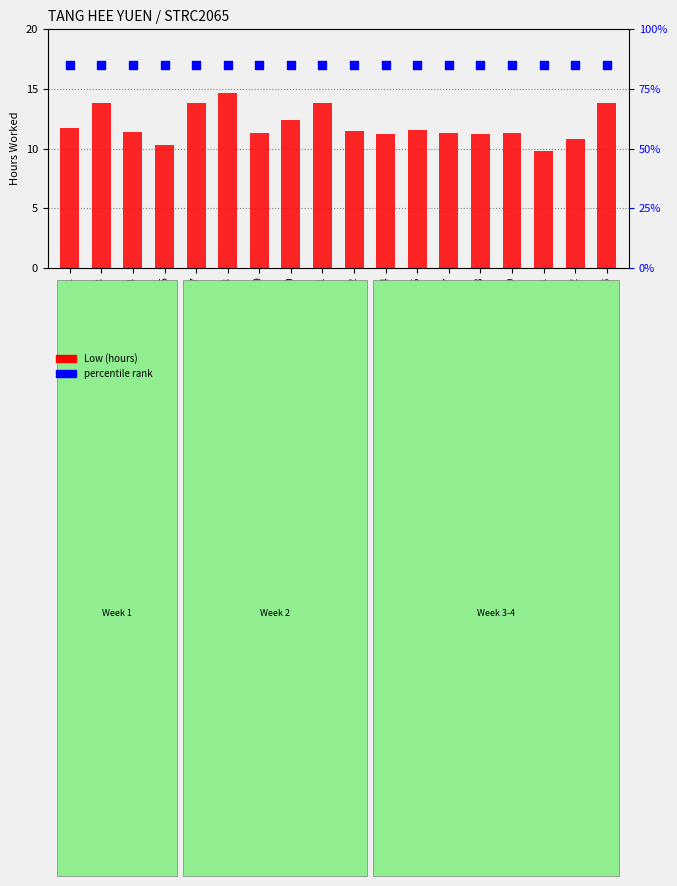

What are all the series names shown in the legend?

Low (hours), percentile rank